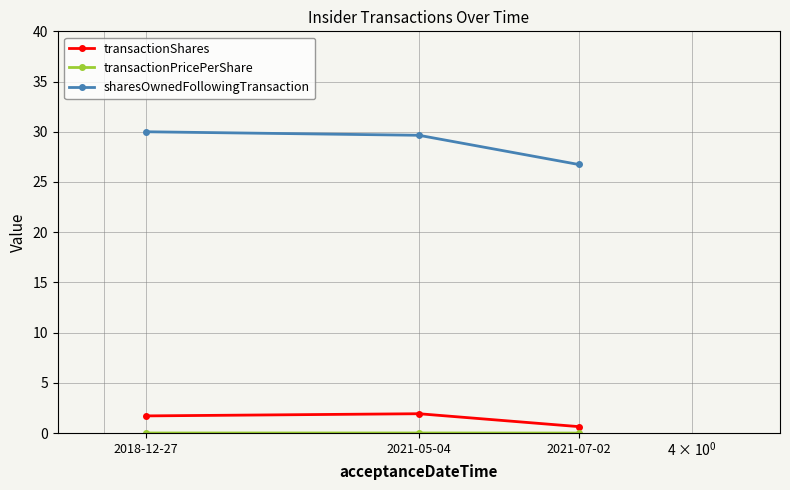

At how many categories does at least one series exceed 19?

3